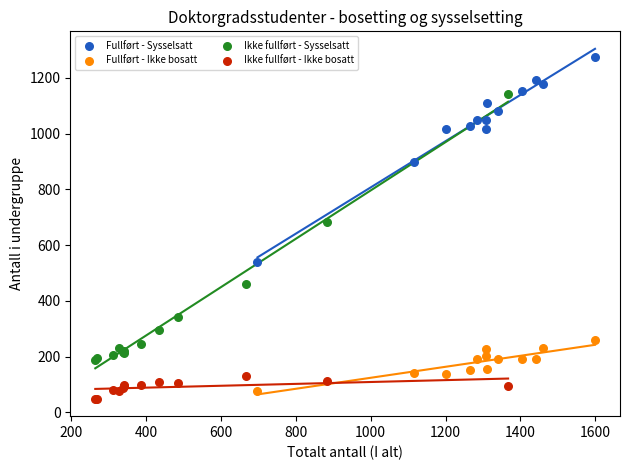

Which series contains the highest Y value?

Fullført - Sysselsatt